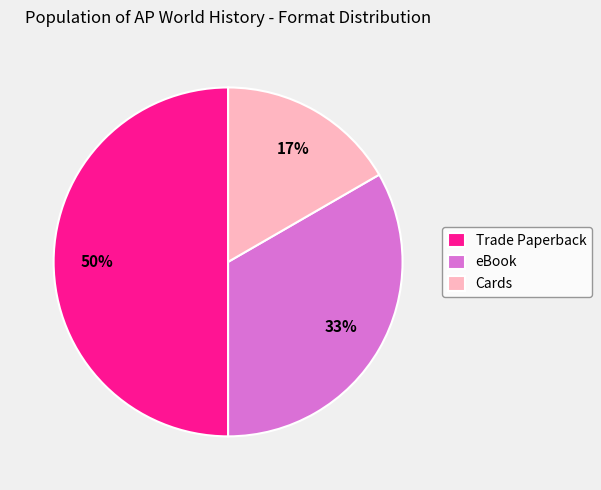

Approximately how many times larger is the value at Trade Paperback compared to eBook?

1.5